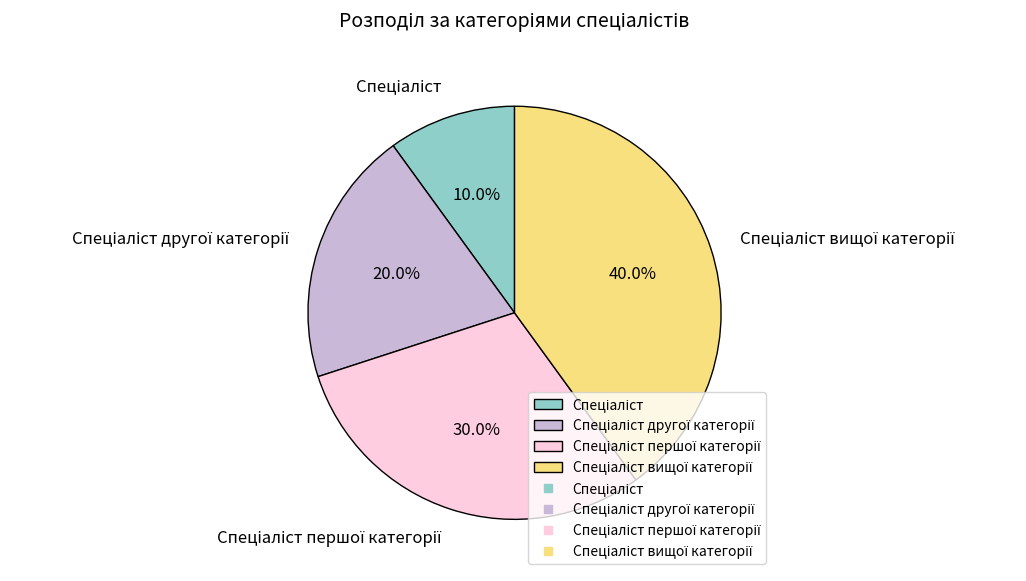

How many slices are in this pie chart?

4